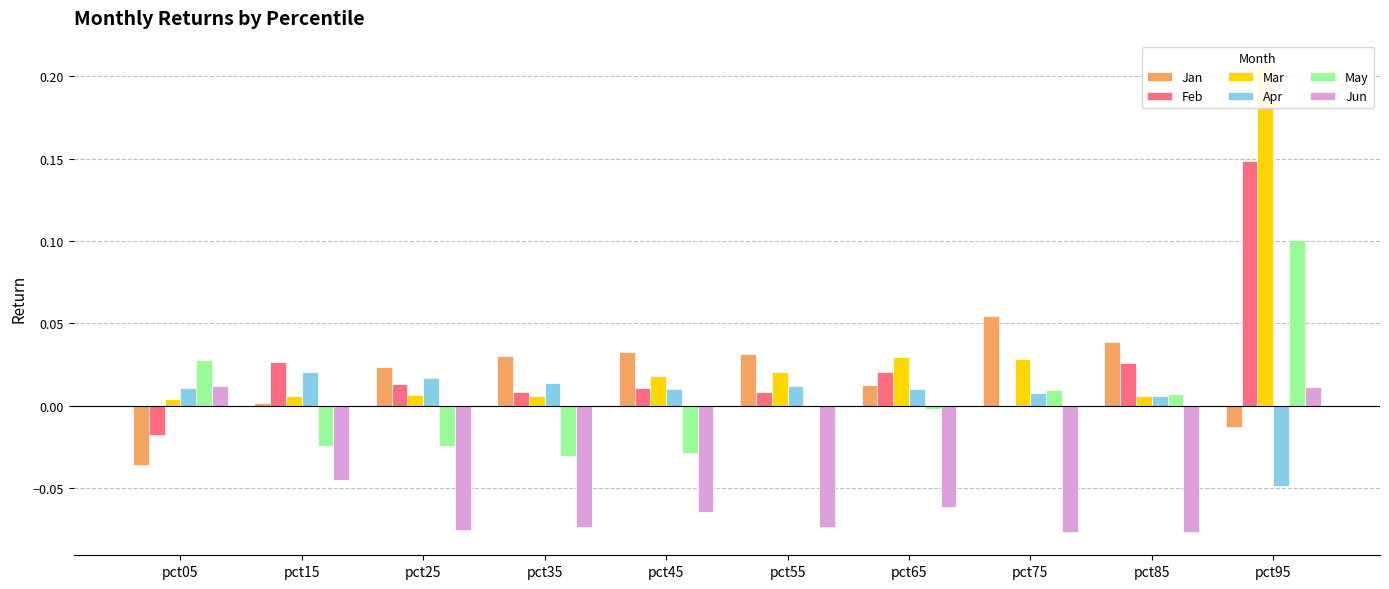

What is the sum of the Jun values at pct15 and pct65?

-0.1